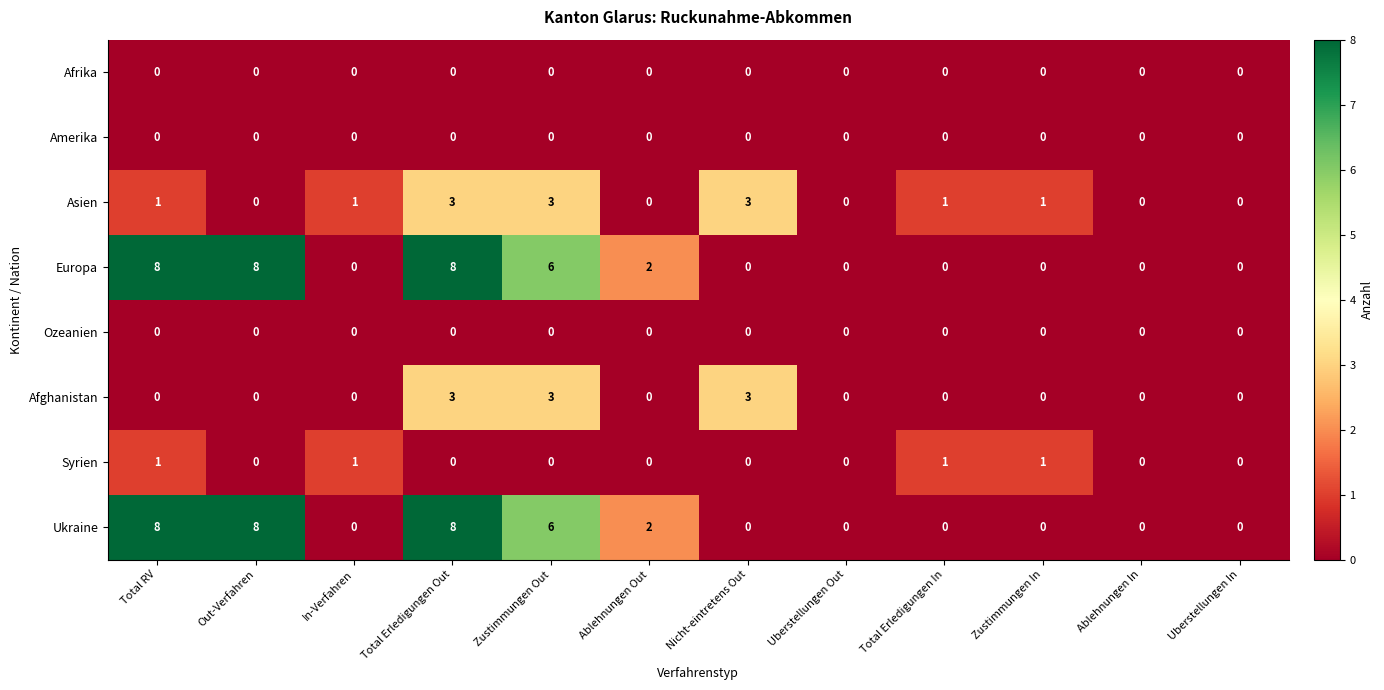

The value of Ukraine at Zustimmungen Out is 10. True or false?

False